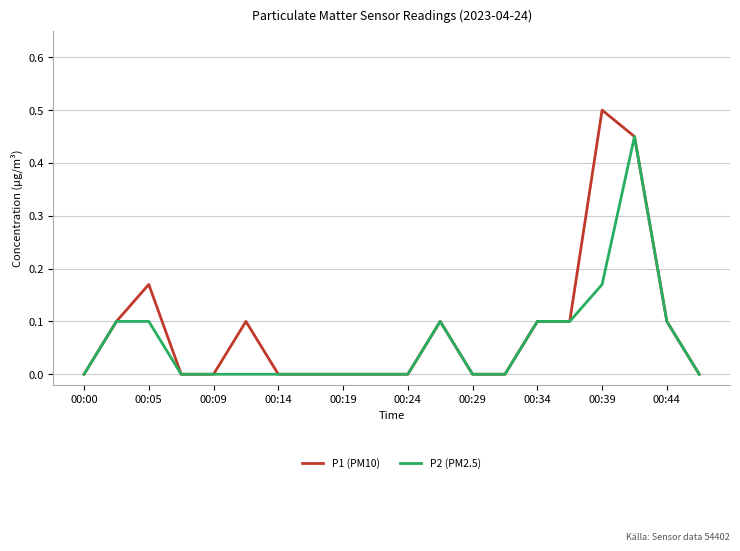

What is the average value of the P2 (PM2.5) series?

0.1